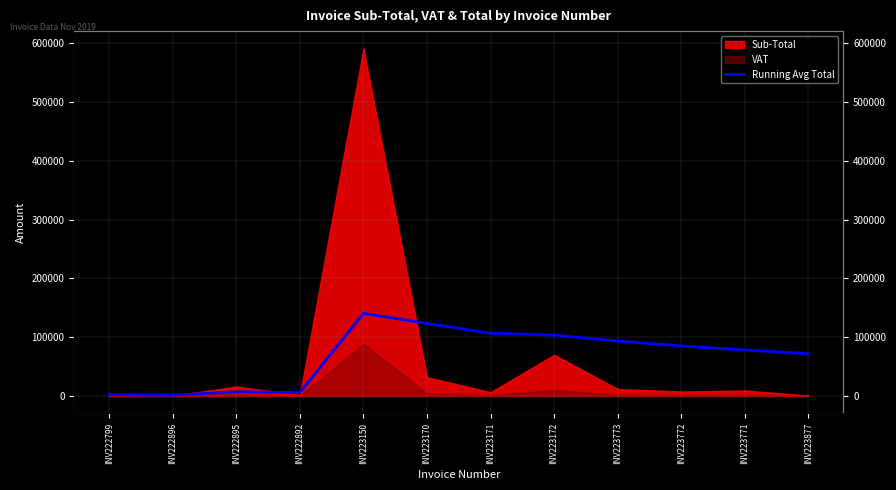

What is the difference between the maximum and minimum values?

139301.9